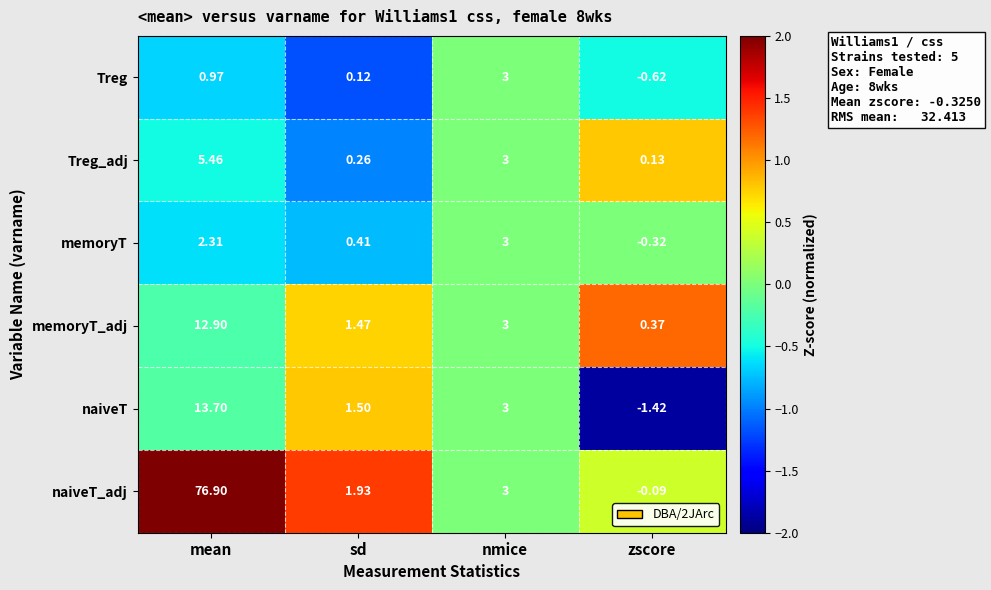

Is the value of memoryT_adj at zscore greater than the value of naiveT at sd?

No